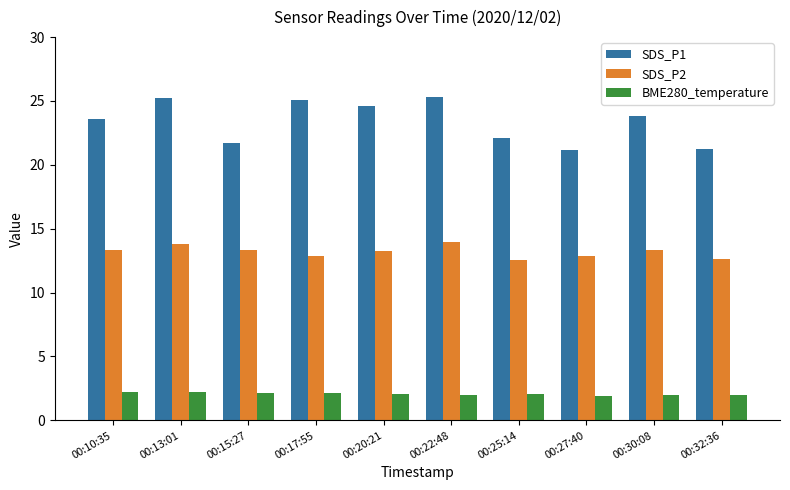

Which series changed the most between 00:13:01 and 00:27:40?

SDS_P1